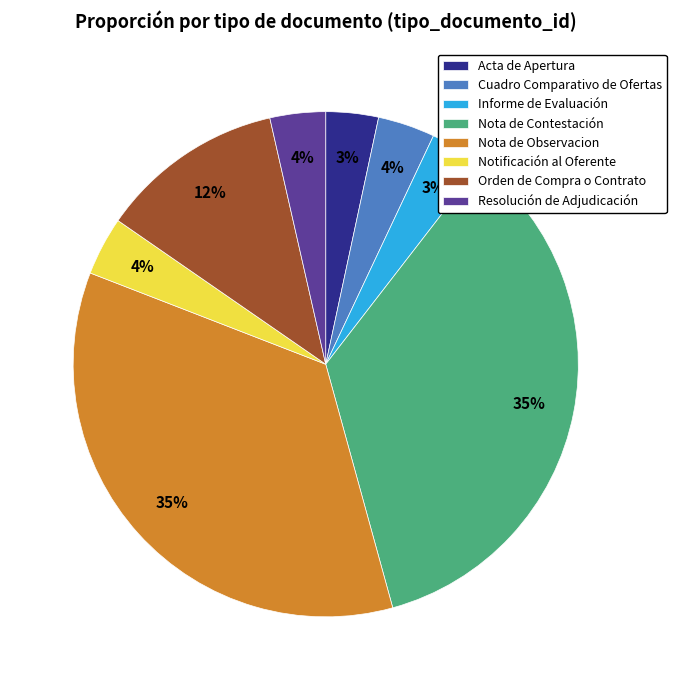

What percentage is the Nota de Observacion slice, to the nearest percent?

35%